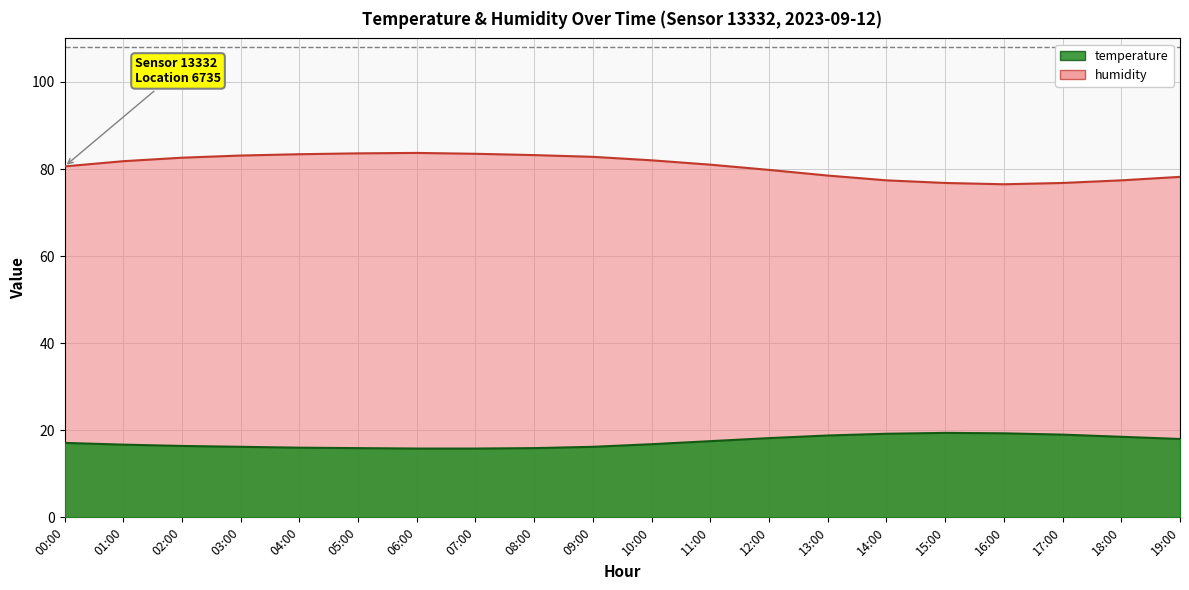

How many lines are shown in the chart?

2